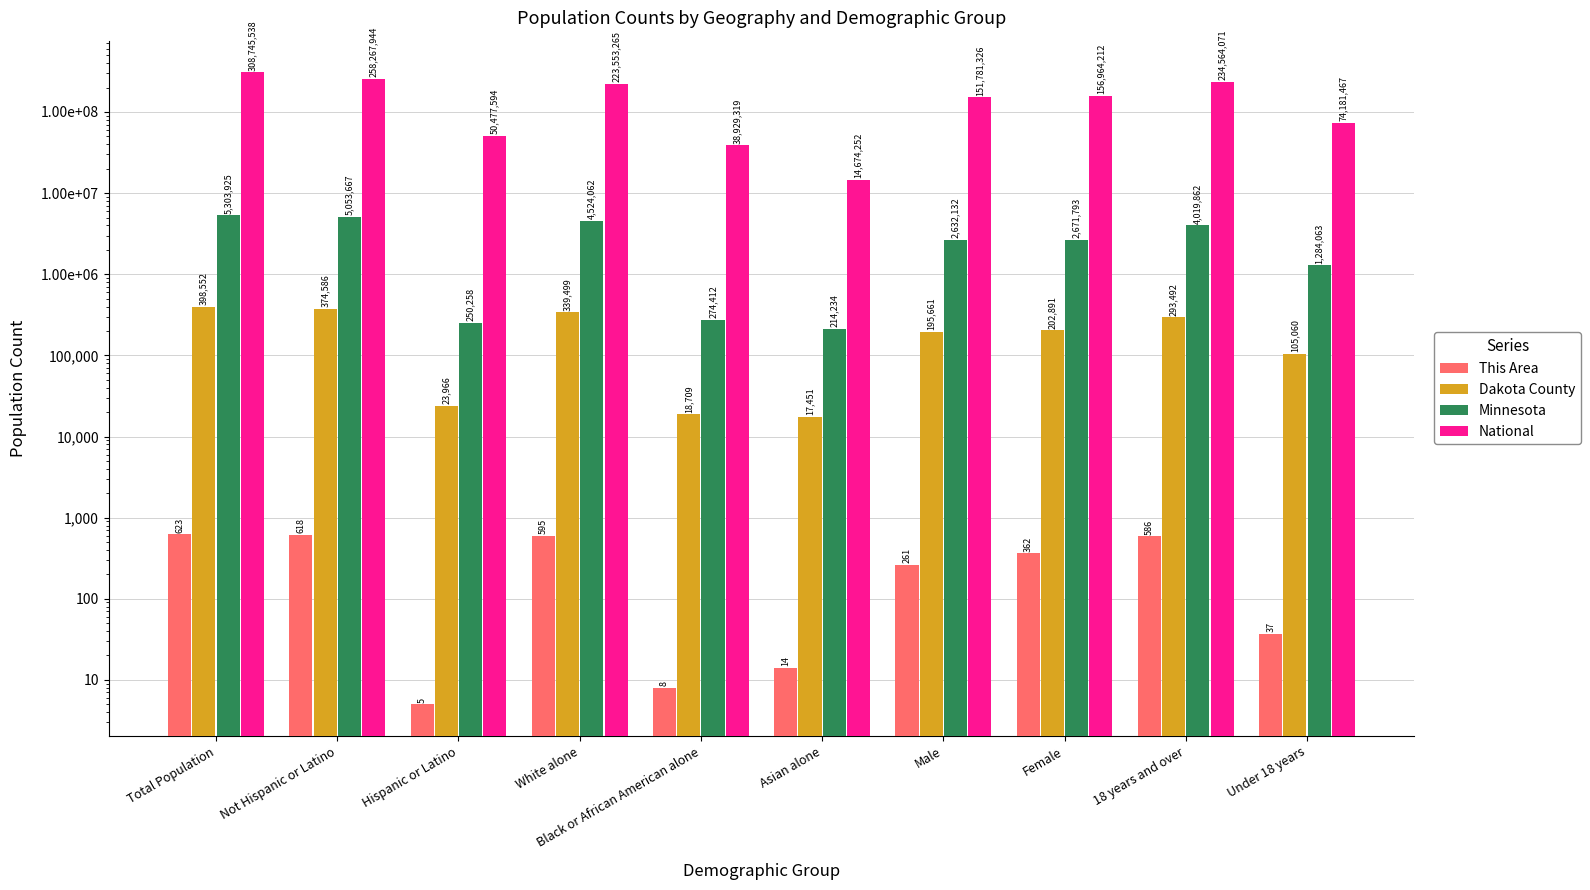

Between Black or African American alone and Female, which series saw the biggest shift?

National